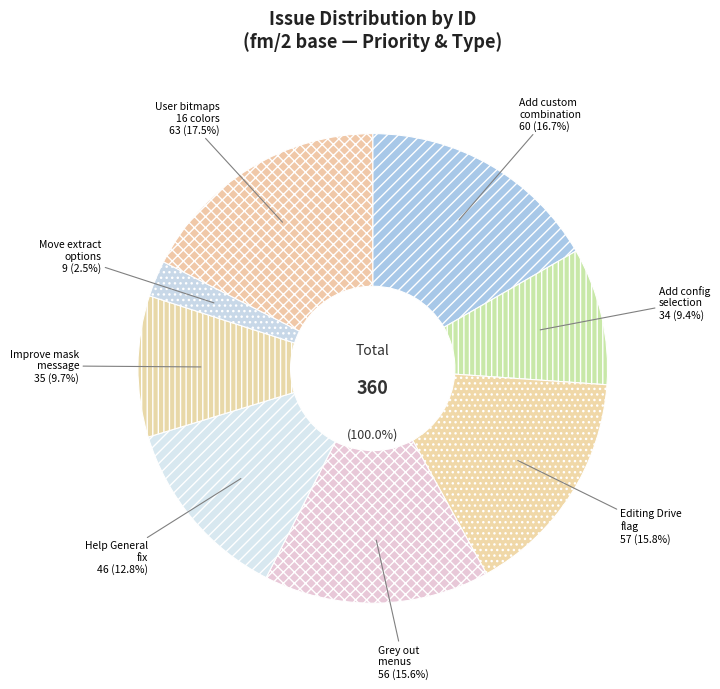

Is there any slice that represents more than half of the pie?

No